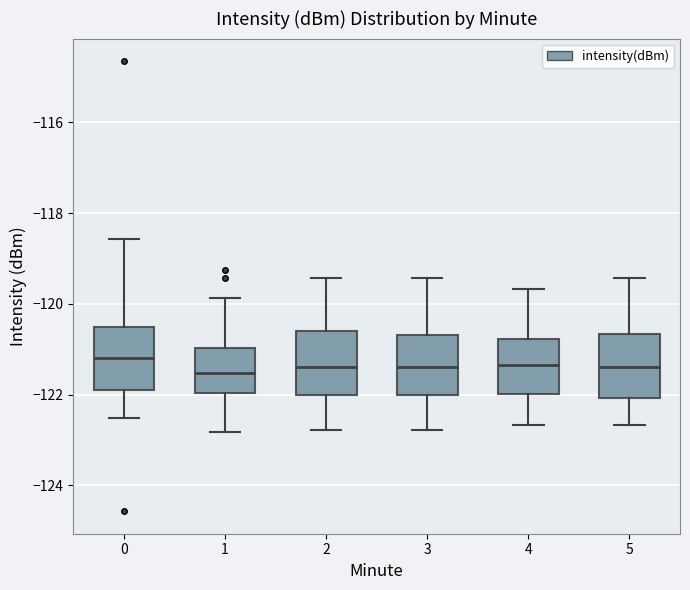

Reading left to right, read every box against the y-axis: the position of its median line, the range the box covers, and the ends of its whiskers. The values are not printed on the chart, so give them approximately, as read against the axis.

0: median -121.2, box -121.8 to -120.6, whiskers -122.6 to -118.6
1: median -121.6, box -122.0 to -121.0, whiskers -122.8 to -119.8
2: median -121.4, box -122.0 to -120.6, whiskers -122.8 to -119.4
3: median -121.4, box -122.0 to -120.6, whiskers -122.8 to -119.4
4: median -121.4, box -122.0 to -120.8, whiskers -122.6 to -119.6
5: median -121.4, box -122.0 to -120.6, whiskers -122.6 to -119.4